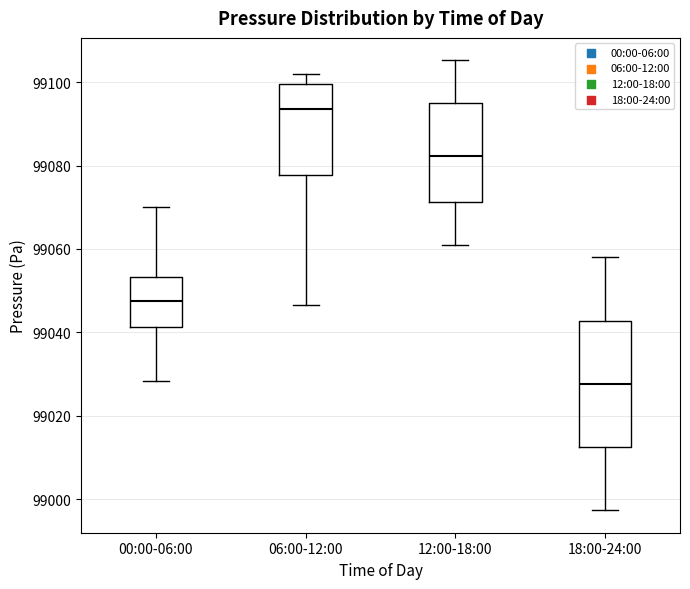

Comparing the boxes themselves (not the whiskers), which one is the tallest?

18:00-24:00